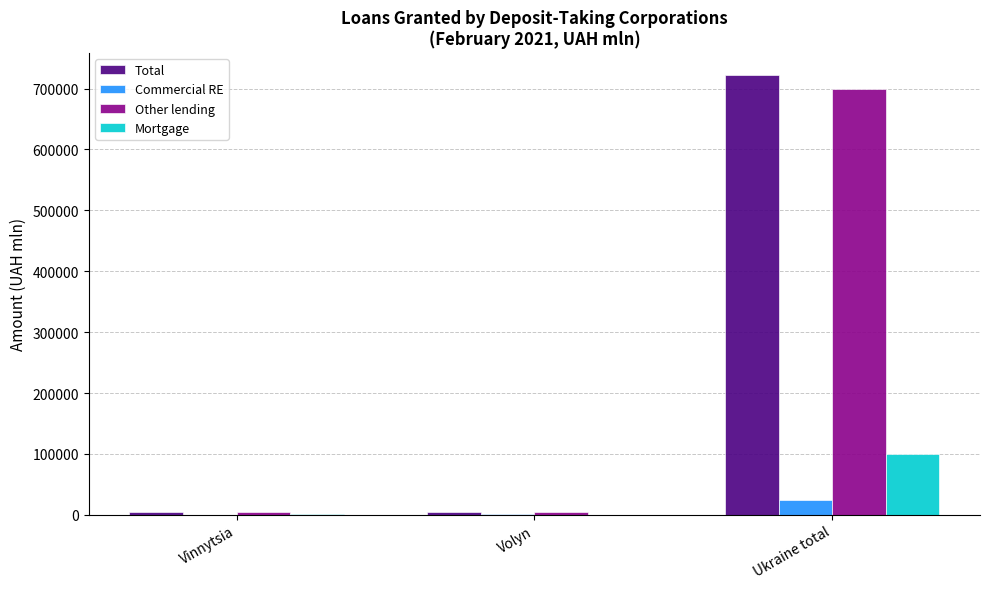

The value of Total at Ukraine total is 722715.1. True or false?

True